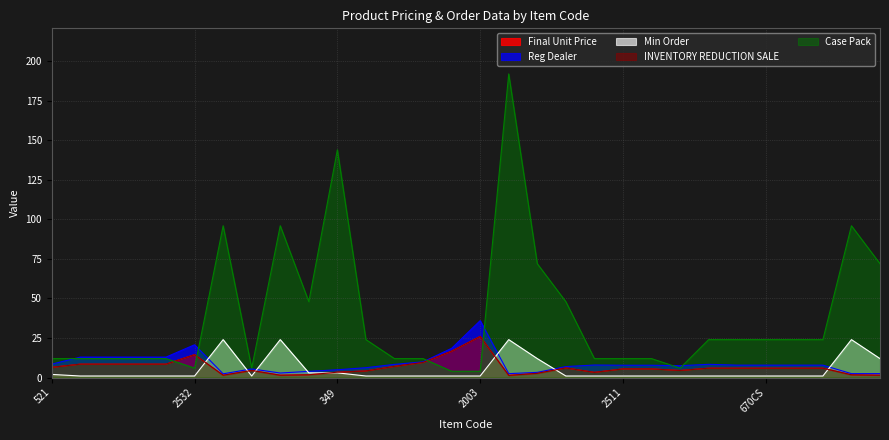

What is the spread (max minus min) of values at 2511?

11.0